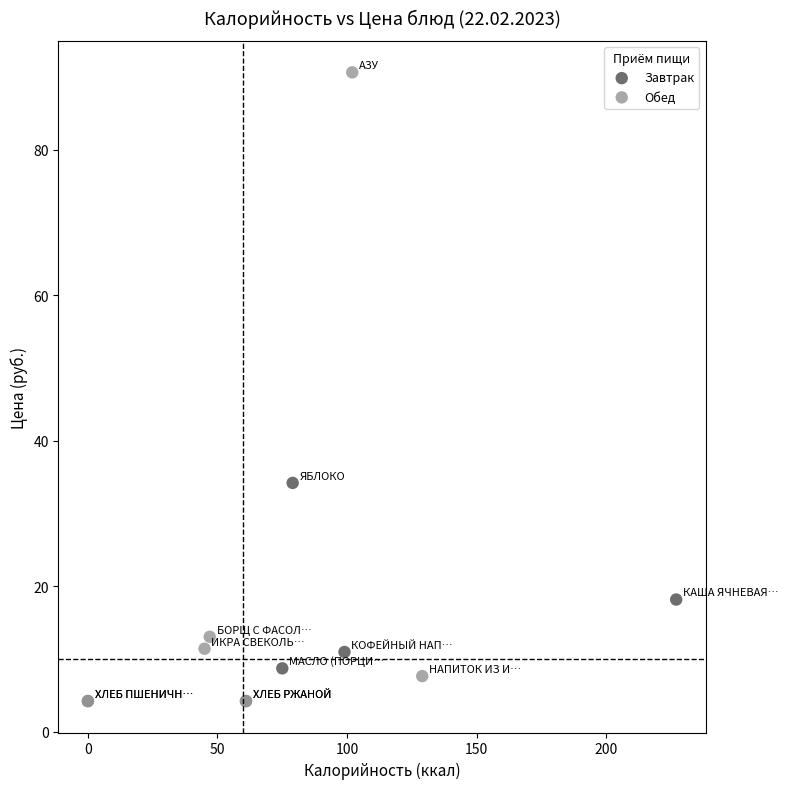

Which series has the largest Y range (max minus min)?

Обед